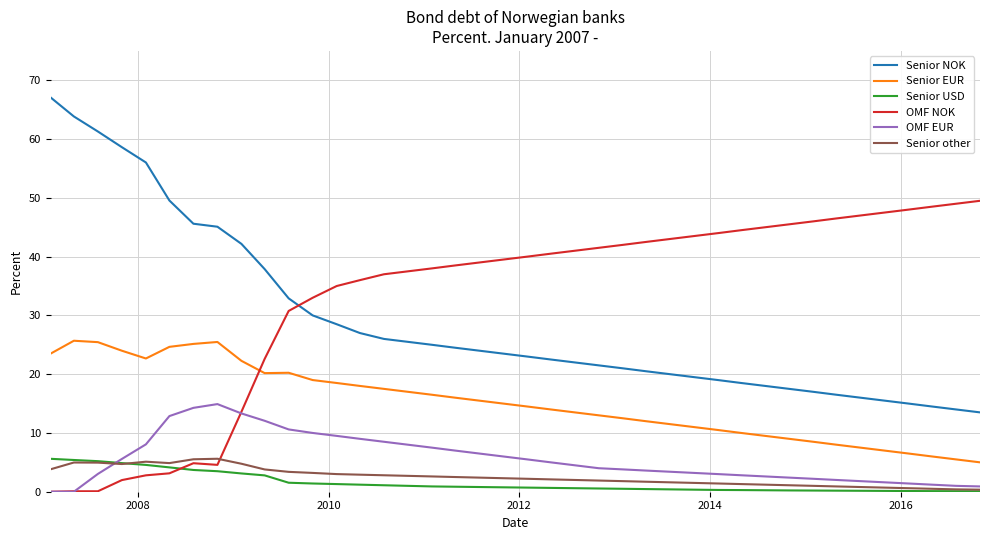

True or false: Senior USD and Senior EUR intersect in this chart.

False